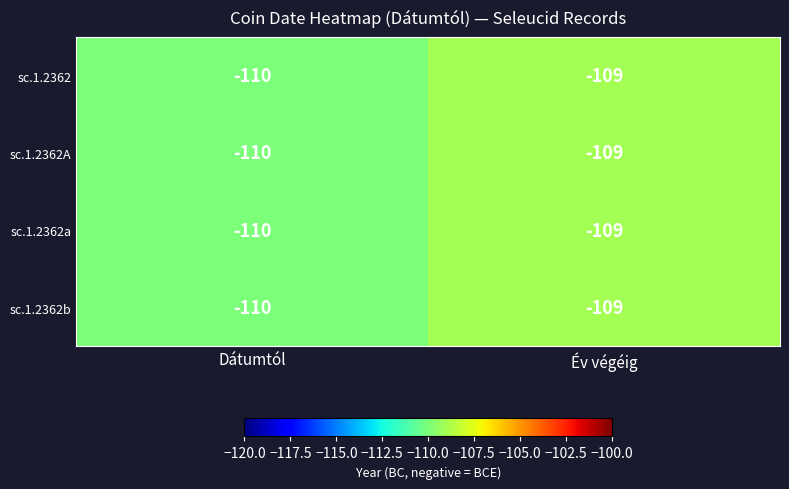

What is the sum of all sc.1.2362b values?

-219